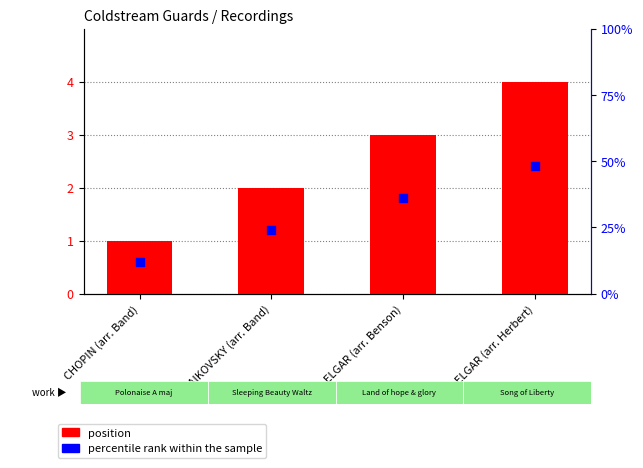

At how many categories does at least one series exceed 2?

2